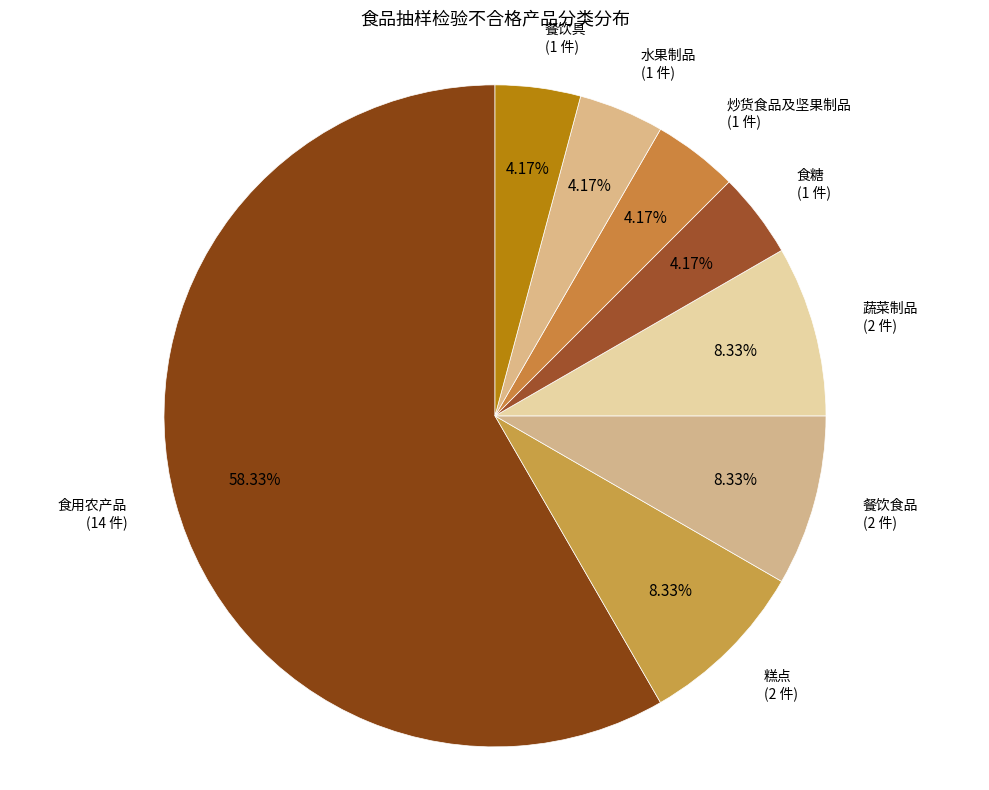

To the nearest percent, what percentage of the pie is 糕点?

8%